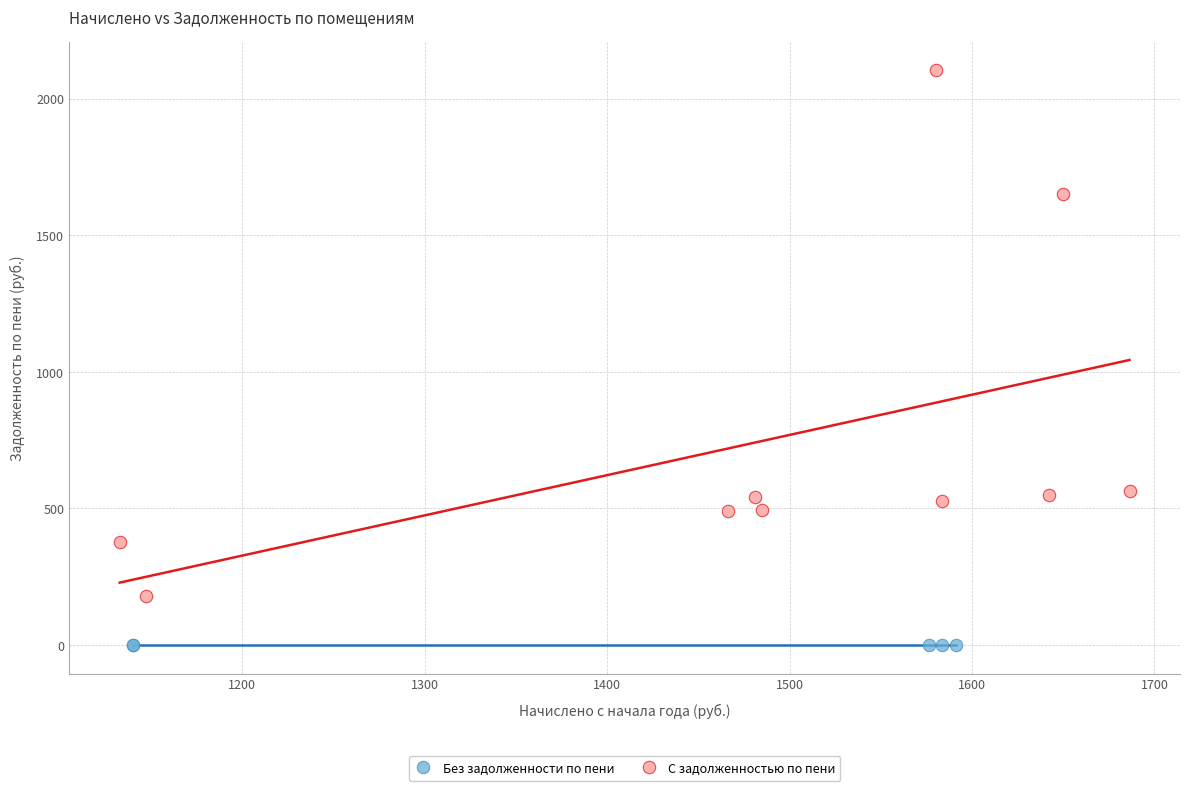

Which series contains the highest Y value?

С задолженностью по пени